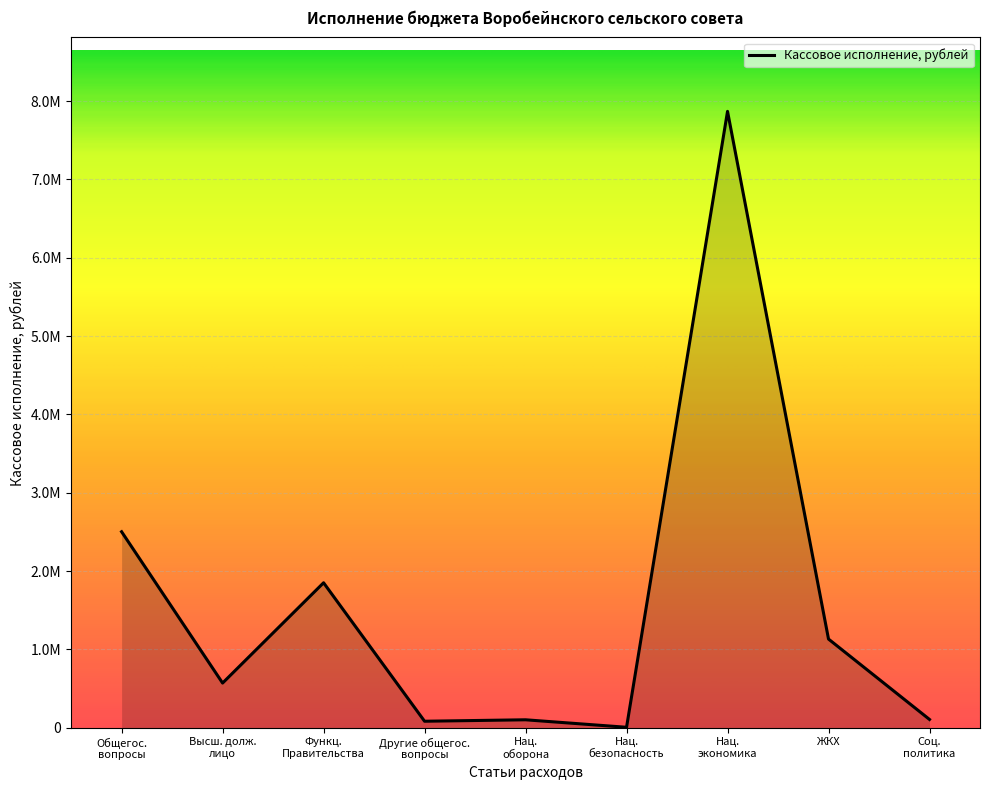

List the labels in order of value, largest first.

Нац. экономика, Общегос. вопросы, Функц. Правительства, ЖКХ, Высш. долж. лицо, Соц. политика, Нац. оборона, Другие общегос. вопросы, Нац. безопасность